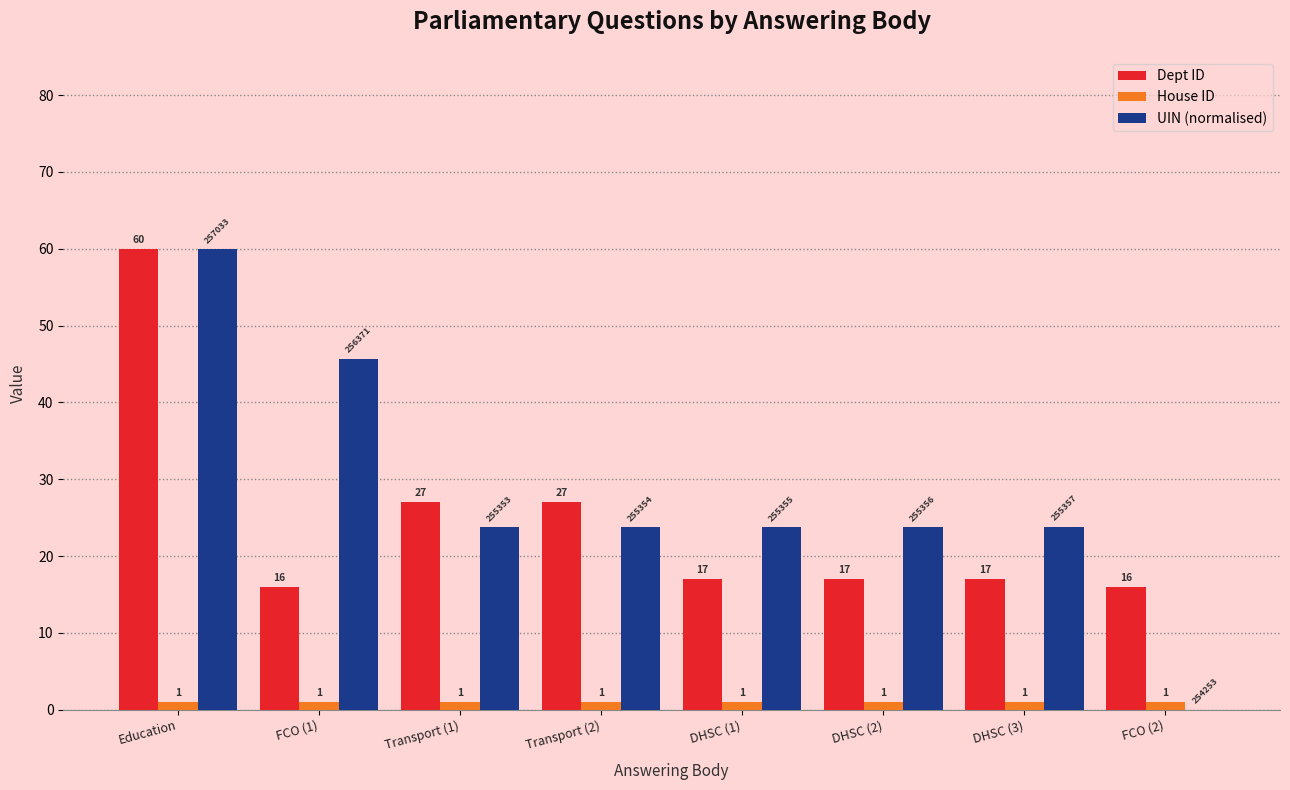

Between DHSC (3) and FCO (2), which series saw the biggest shift?

UIN (normalised)